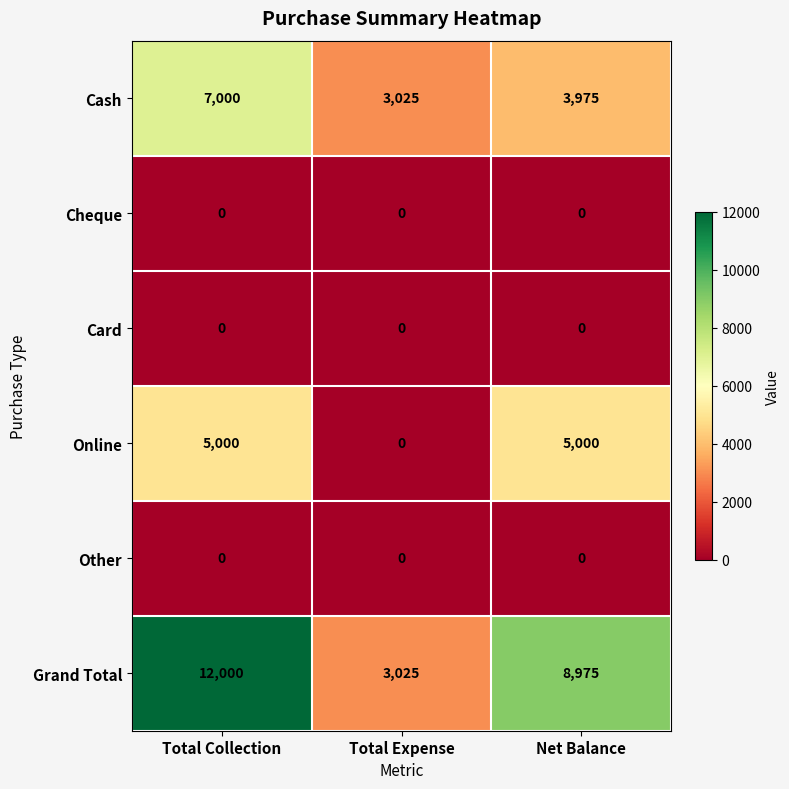

Rank the categories by Grand Total value from highest to lowest.

Total Collection, Net Balance, Total Expense